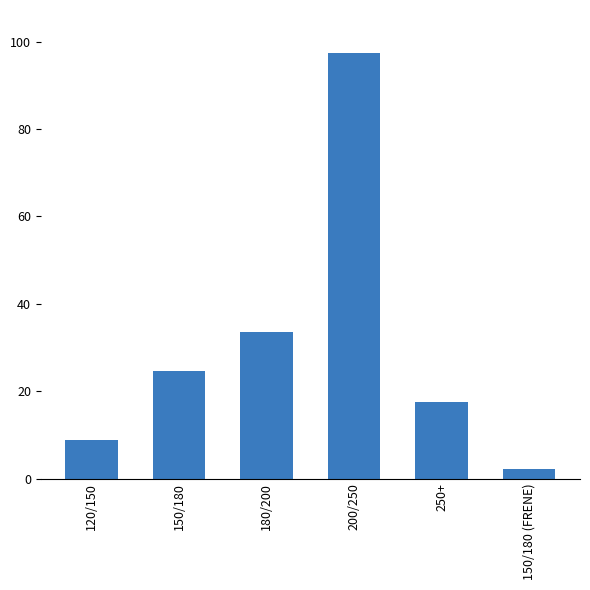

Does the chart contain any negative values?

No